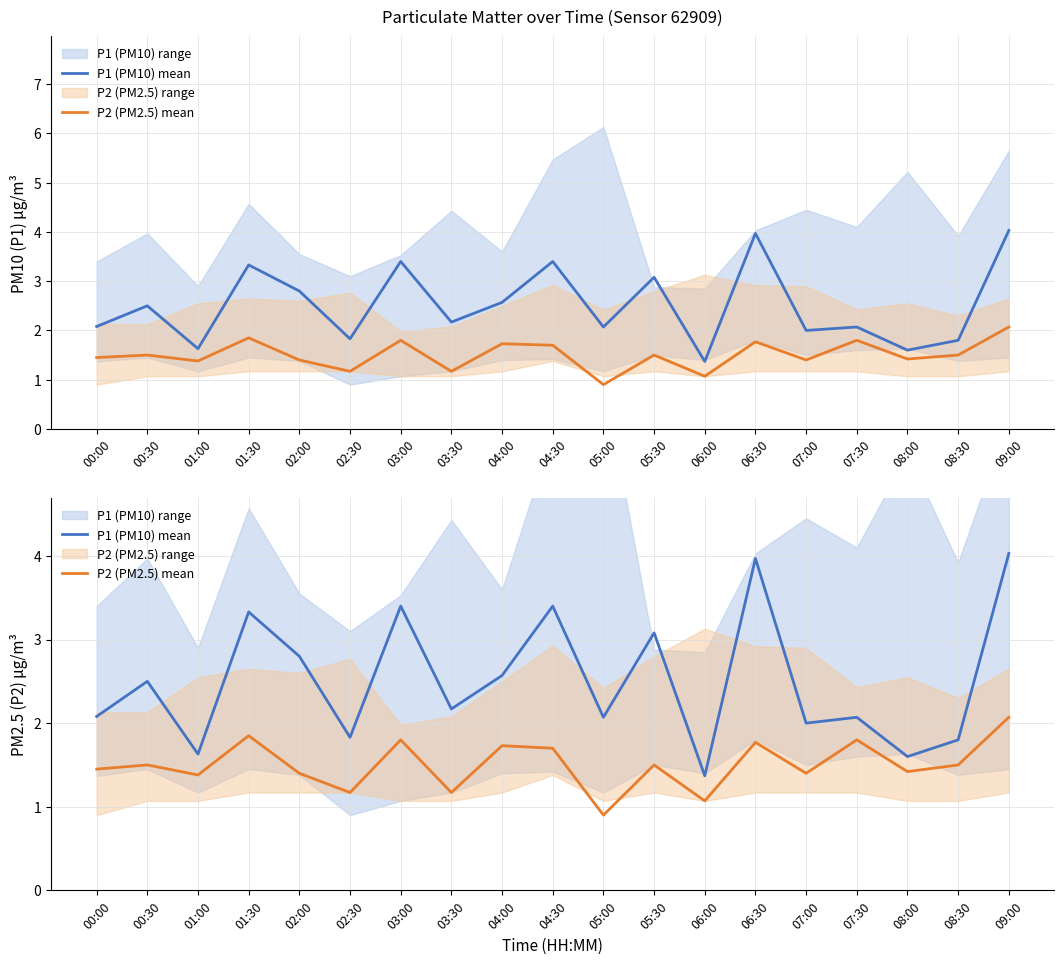

At how many categories does at least one series exceed 3?

6